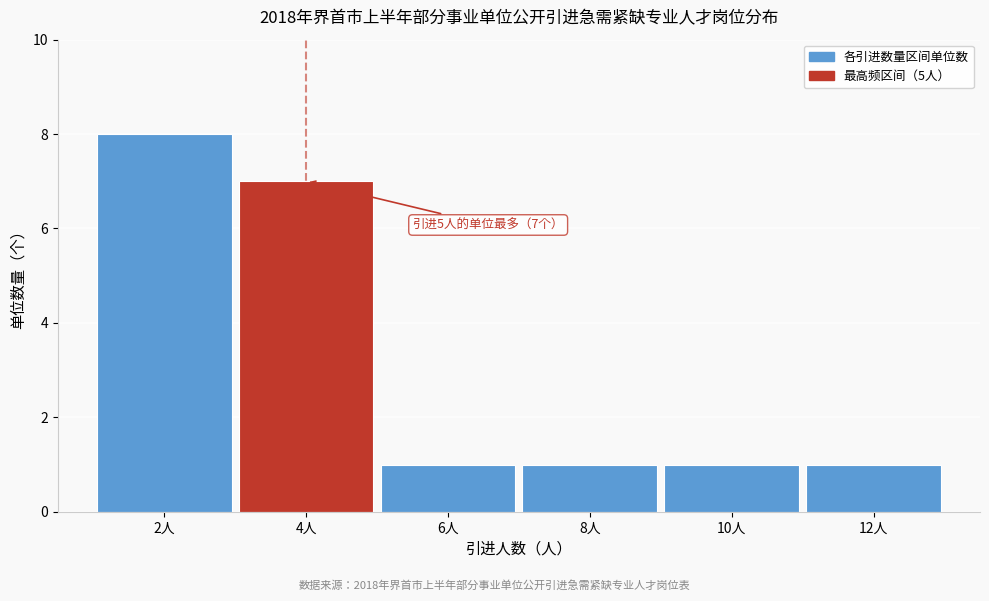

Reading left to right, list all the values displayed in this chart.

2人=8	4人=7	6人=1	8人=1	10人=1	12人=1